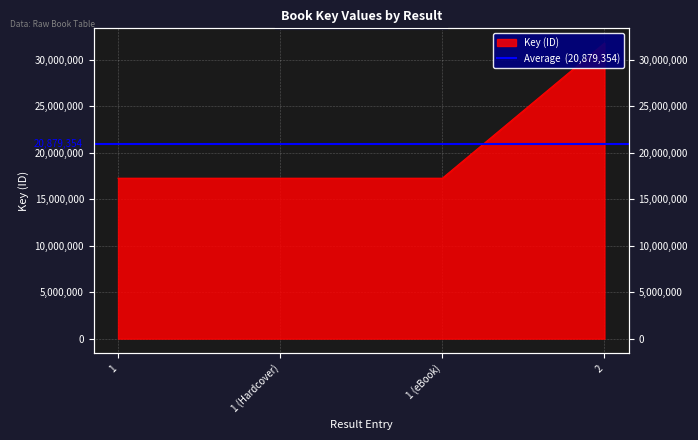

What is the average value?

20879354